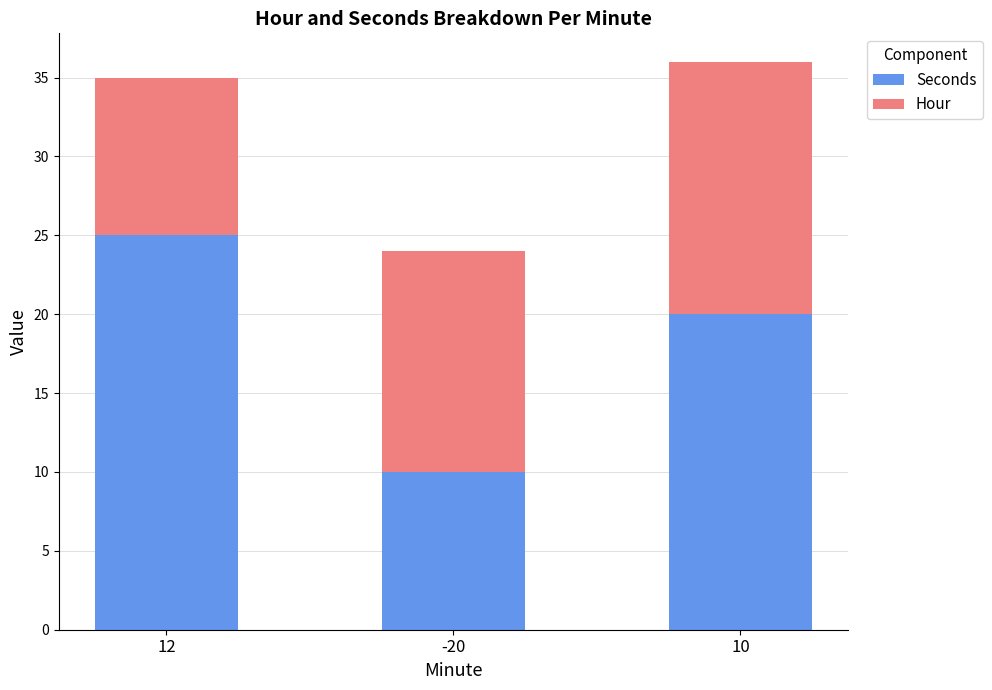

True or false: Seconds has a value of 39 at 12.

False